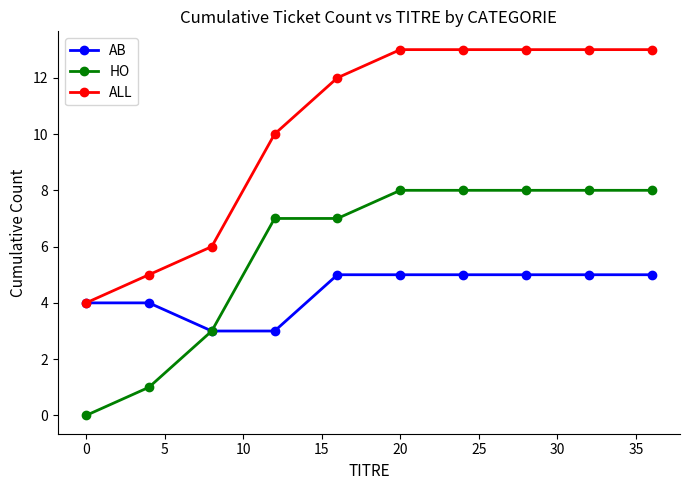

Which series has the widest spread of values?

ALL